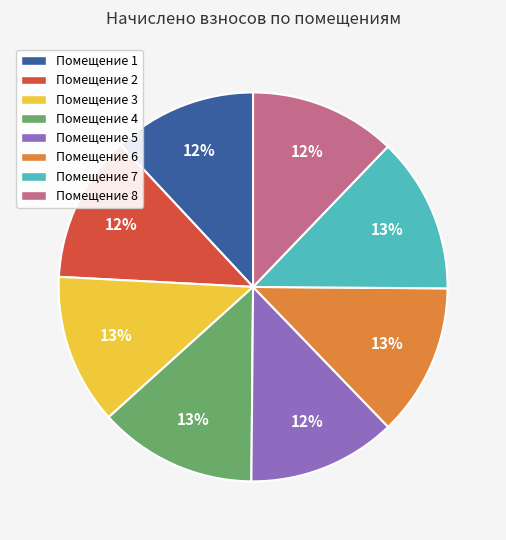

Count the number of slices in the pie.

8